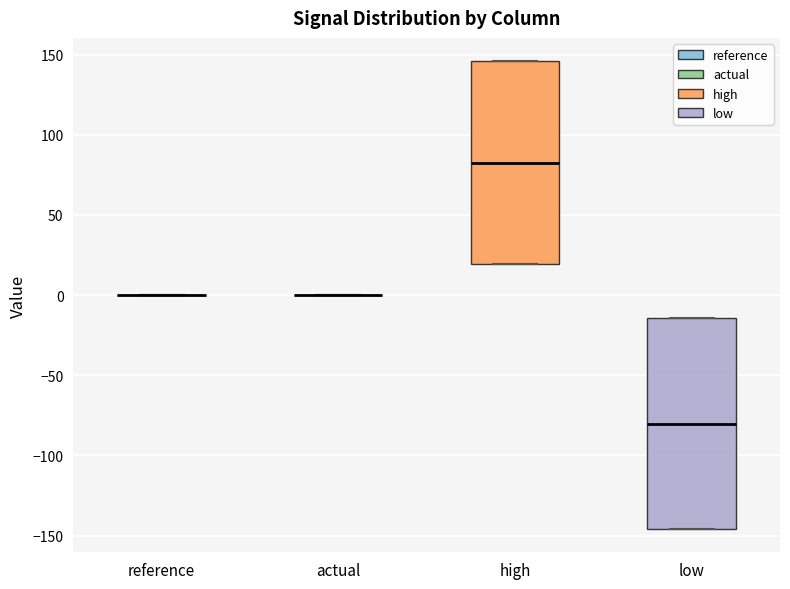

Where does the median line of the box for low sit on the y-axis? The values are not printed on the chart, so give them approximately, as read against the axis.

-80